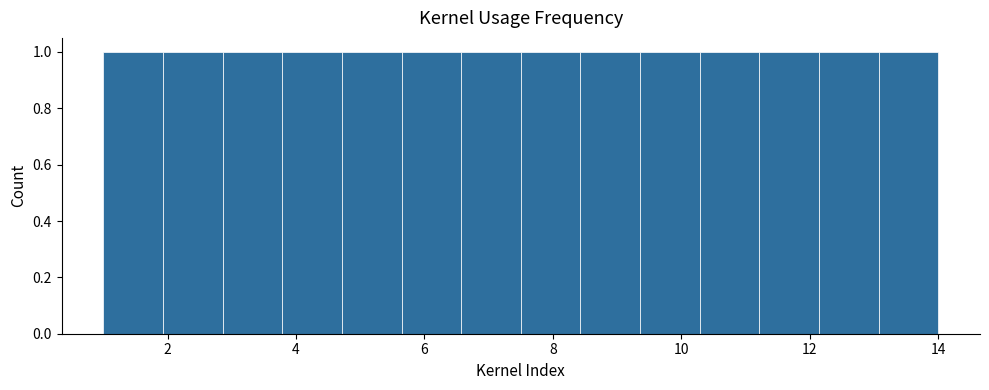

Reading left to right, transcribe this chart: for each bar, give the range it covers on the x-axis and its height. Neither the bar edges nor the heights are printed on the chart, so give them approximately, as read against the axes.

1.0 to 2.0: 1
2.0 to 2.8: 1
2.8 to 3.8: 1
3.8 to 4.8: 1
4.8 to 5.6: 1
5.6 to 6.6: 1
6.6 to 7.6: 1
7.6 to 8.4: 1
8.4 to 9.4: 1
9.4 to 10.2: 1
10.2 to 11.2: 1
11.2 to 12.2: 1
12.2 to 13.0: 1
13.0 to 14.0: 1